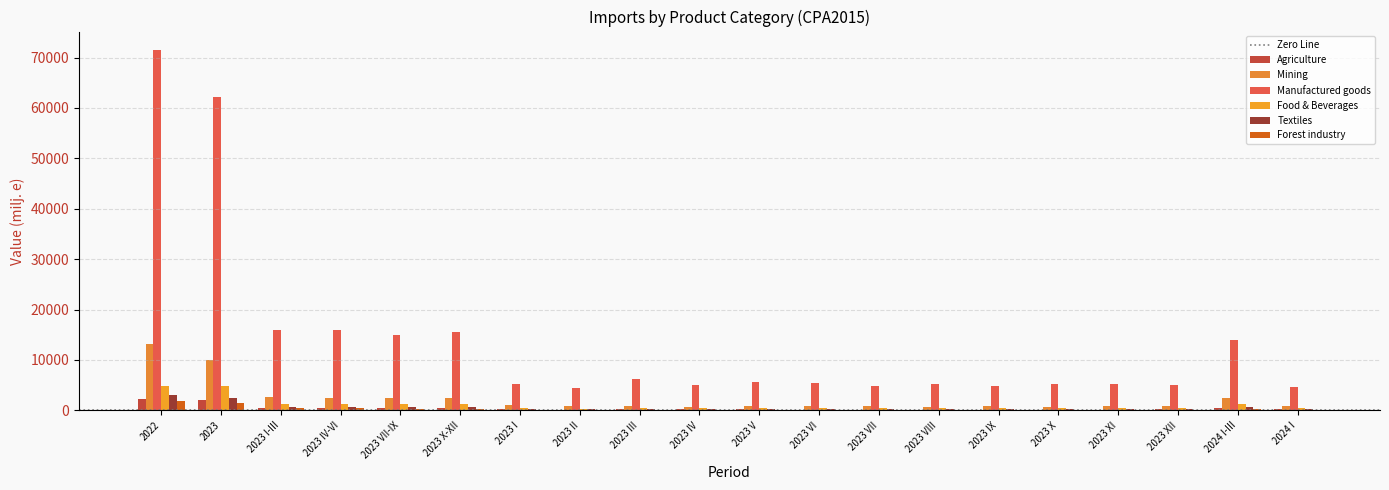

Which series has the largest total across all categories?

Manufactured goods